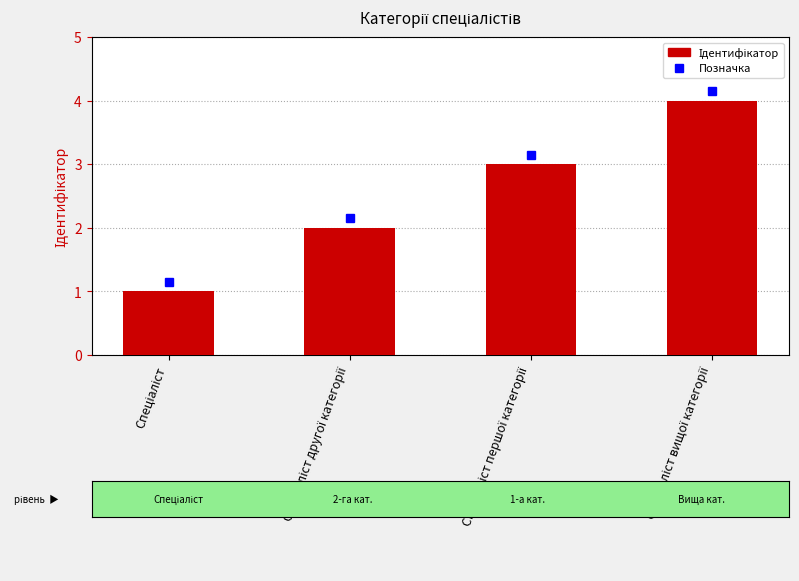

What is the smallest value displayed?

1